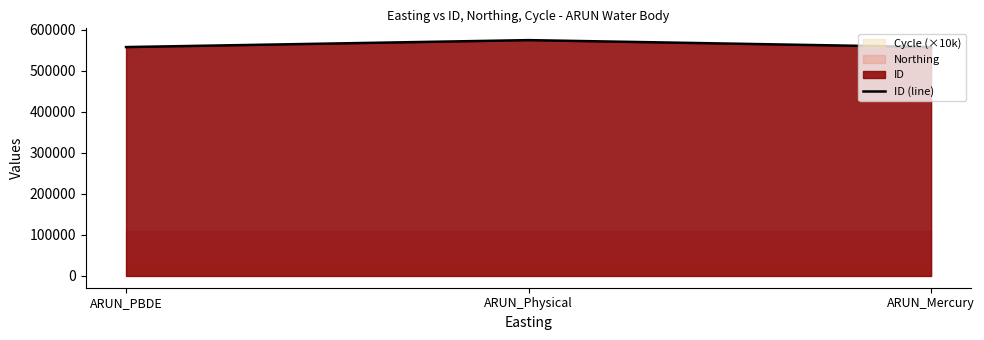

The value at ARUN_Physical is 1011975. True or false?

False